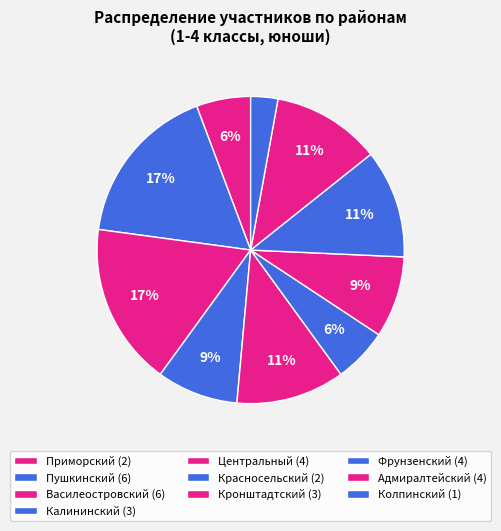

How many segments does this pie chart have?

10